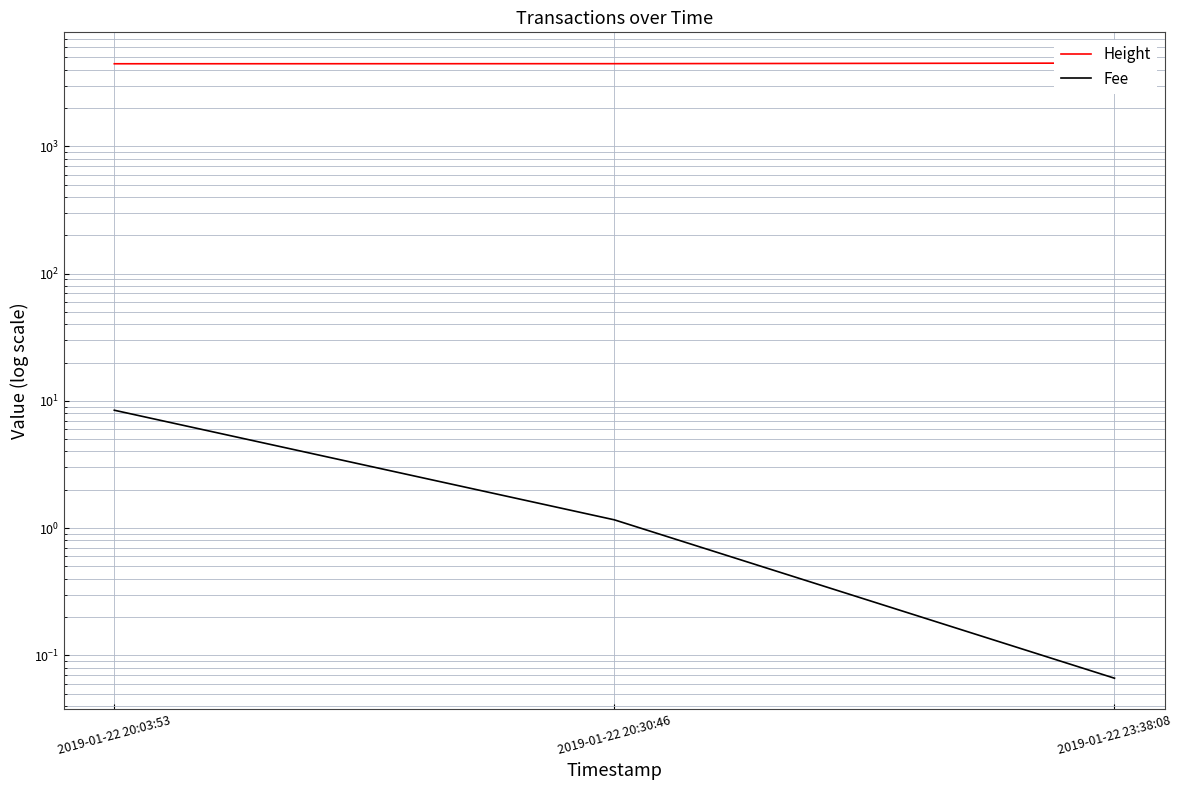

What is the spread (max minus min) of values at 2019-01-22 20:30:46?

4457.8